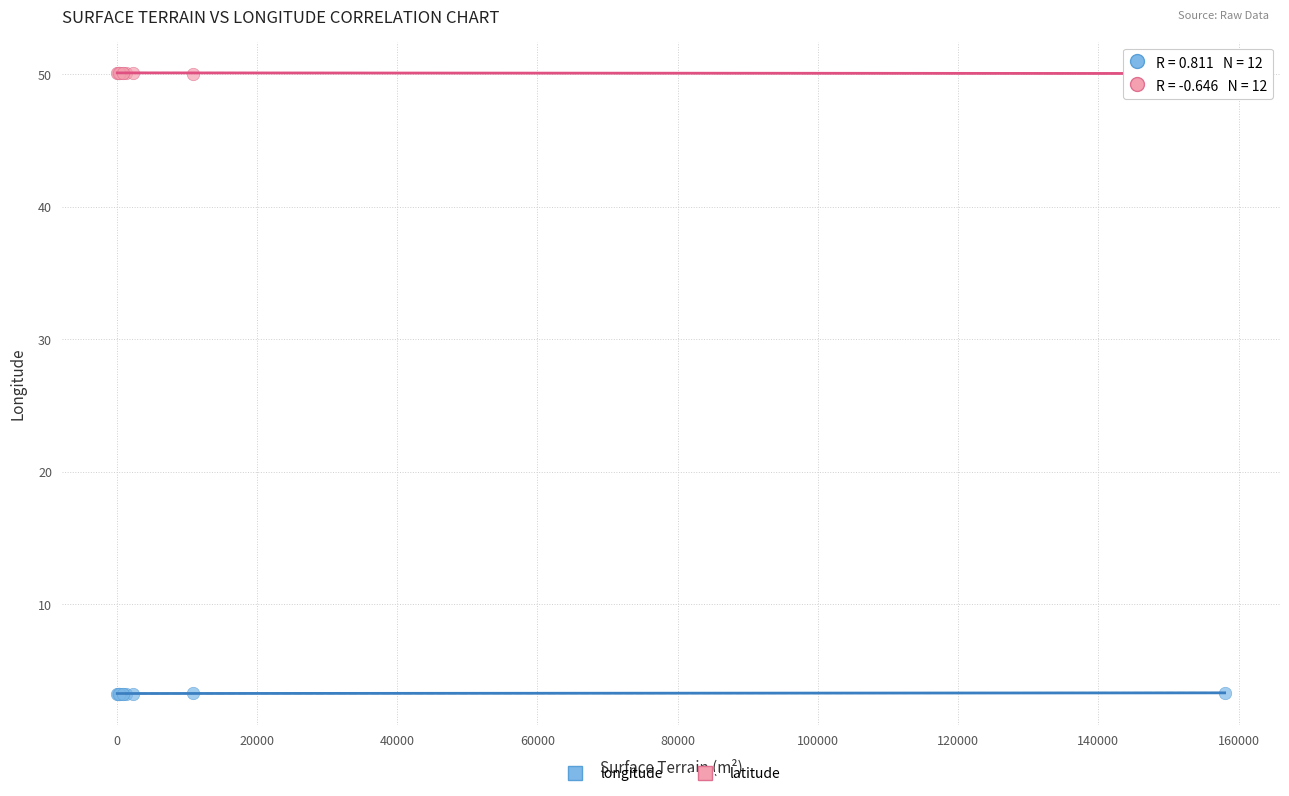

What are all the series names shown in the legend?

longitude, latitude